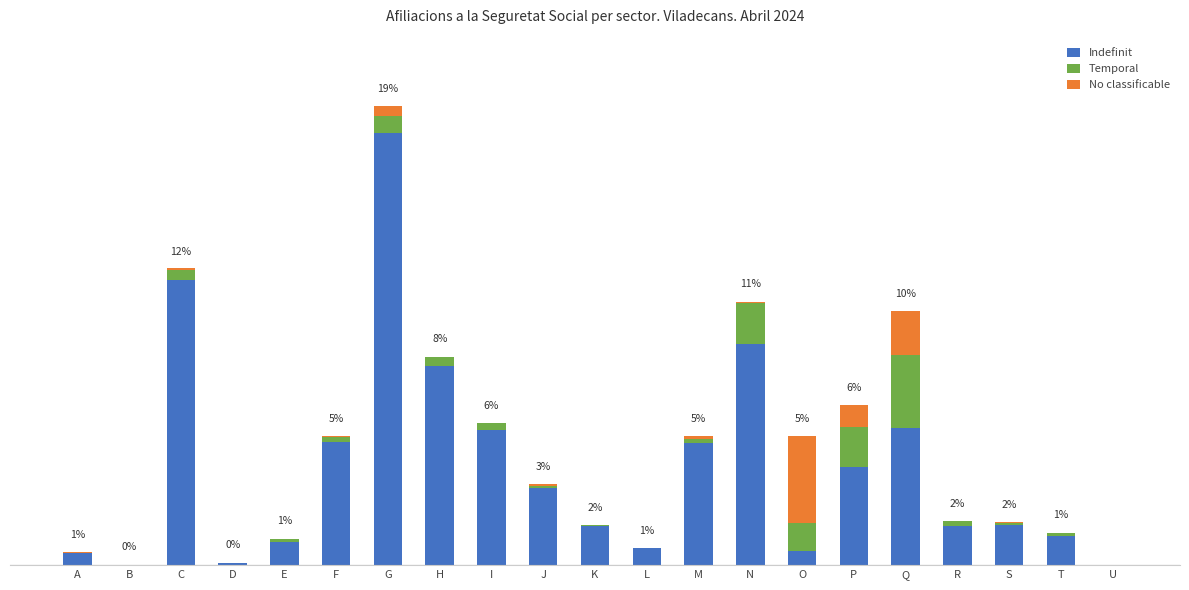

Where does the Temporal series first go above 45?

C